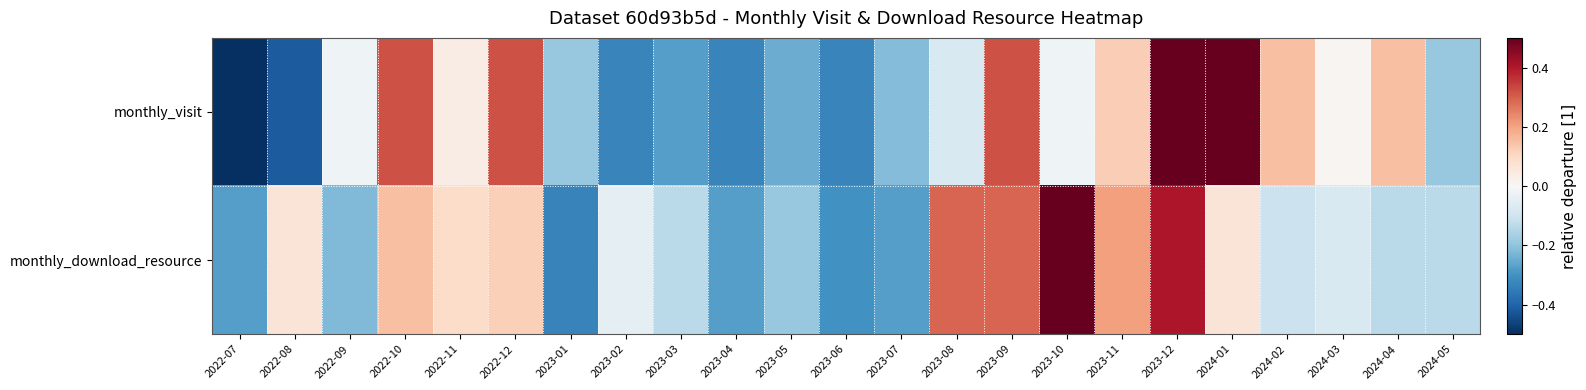

Rank the series by their maximum value, from lowest to highest.

monthly_download_resource, monthly_visit